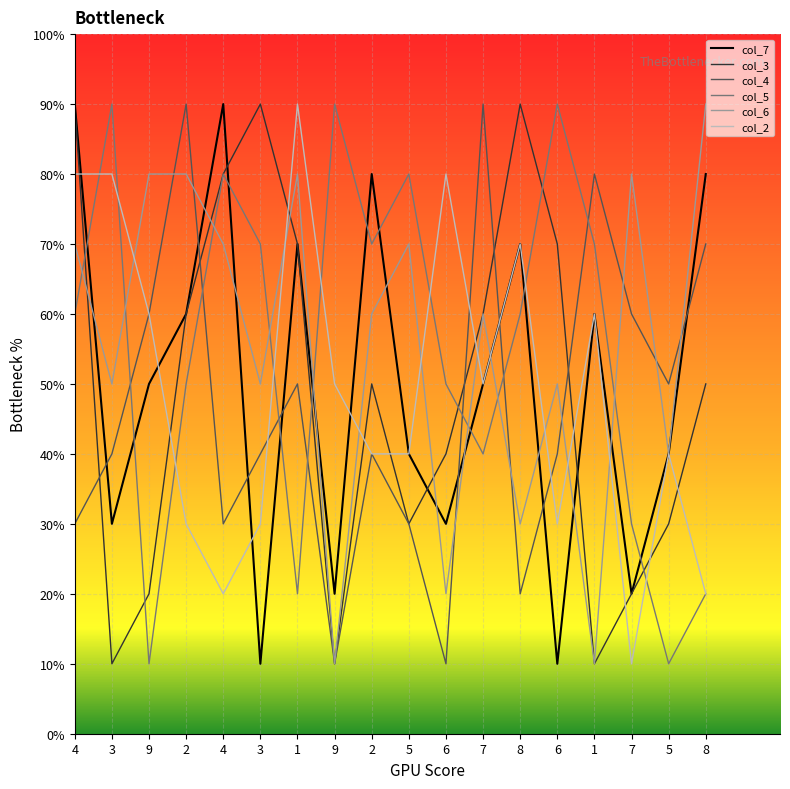

True or false: col_3 and col_5 intersect in this chart.

True